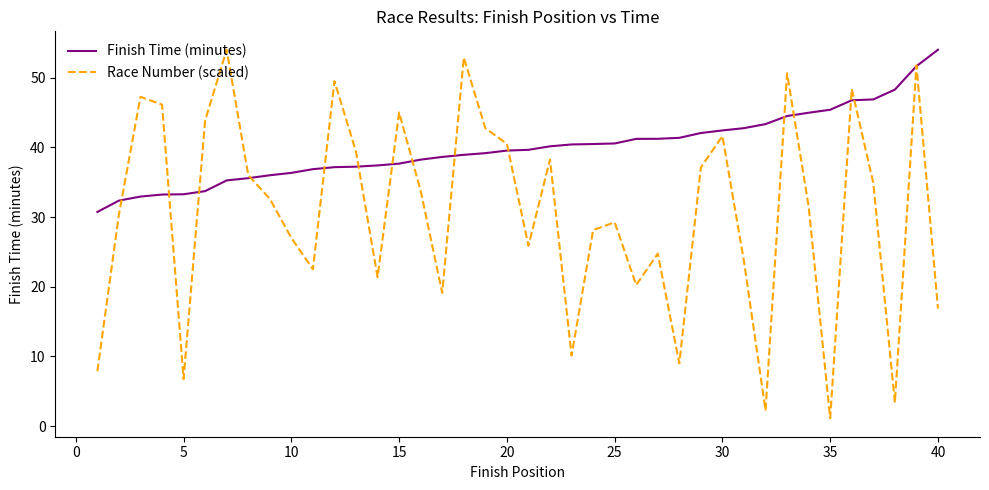

What is the highest value of the Race Number (scaled) series?

54.0